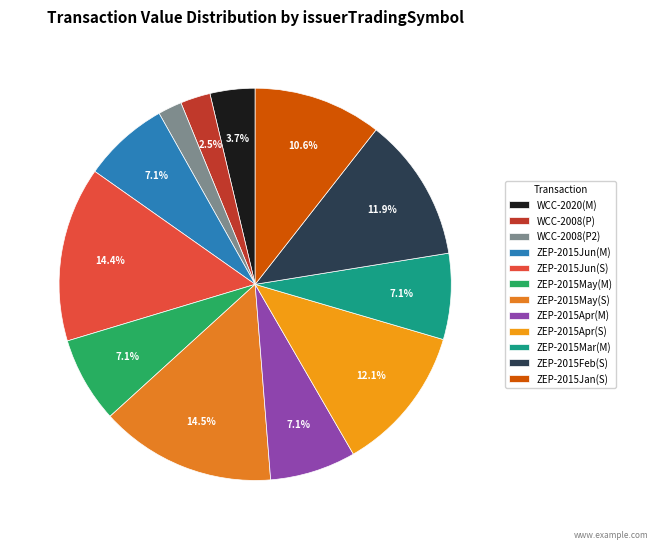

Is there any slice that represents more than half of the pie?

No